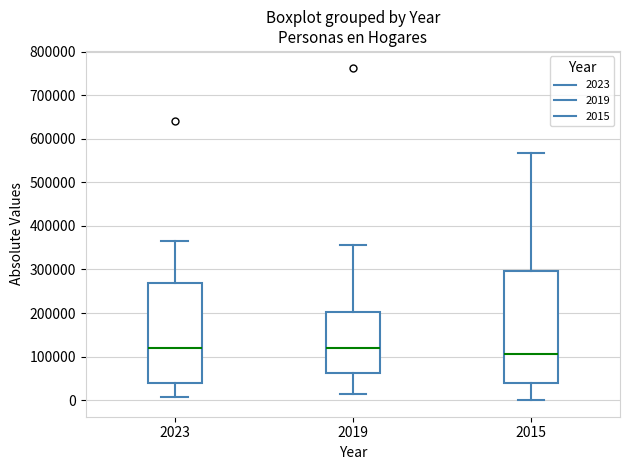

Reading left to right, transcribe this box plot: for each box, give where its median line is, the range the box spans, and where its two whiskers end, as read against the y-axis. The values are not printed on the chart, so give them approximately, as read against the axis.

2023: median 120000, box 40000 to 270000, whiskers 10000 to 370000
2019: median 120000, box 60000 to 200000, whiskers 10000 to 360000
2015: median 100000, box 40000 to 300000, whiskers 0 to 570000